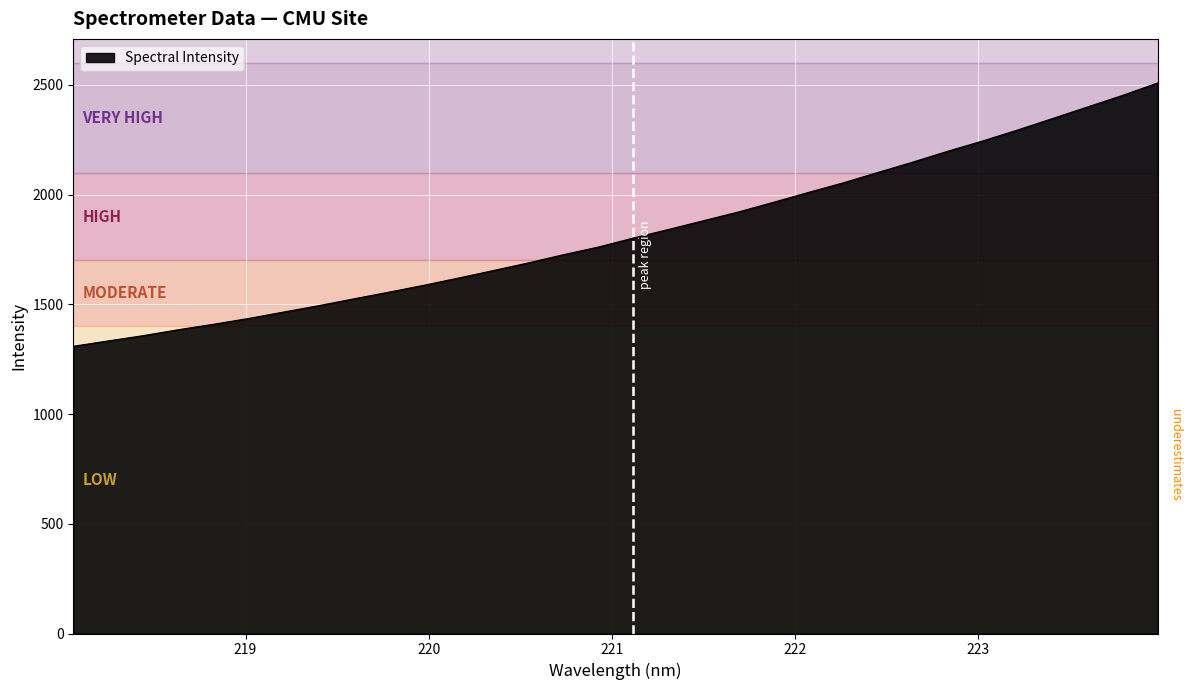

What is the difference between the maximum and minimum values?

1200.3